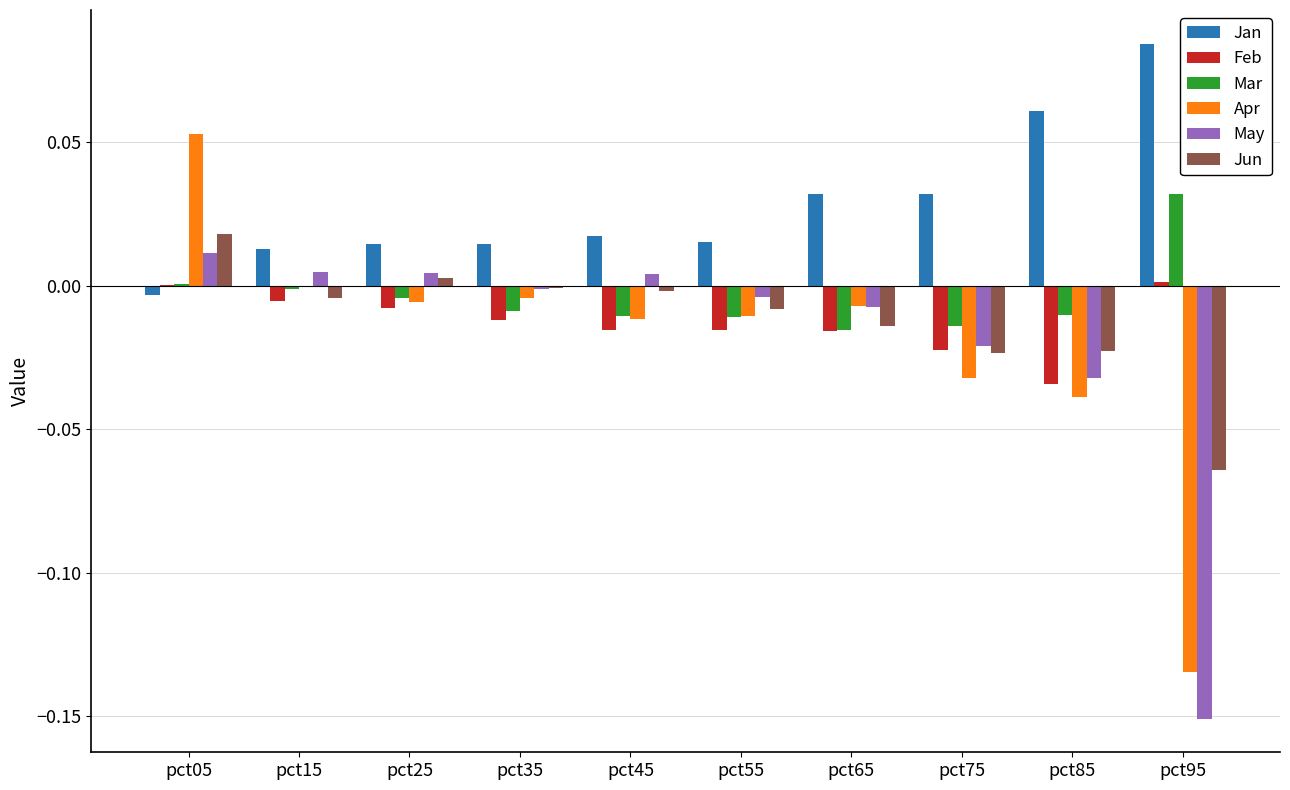

Are the bars horizontal?

No